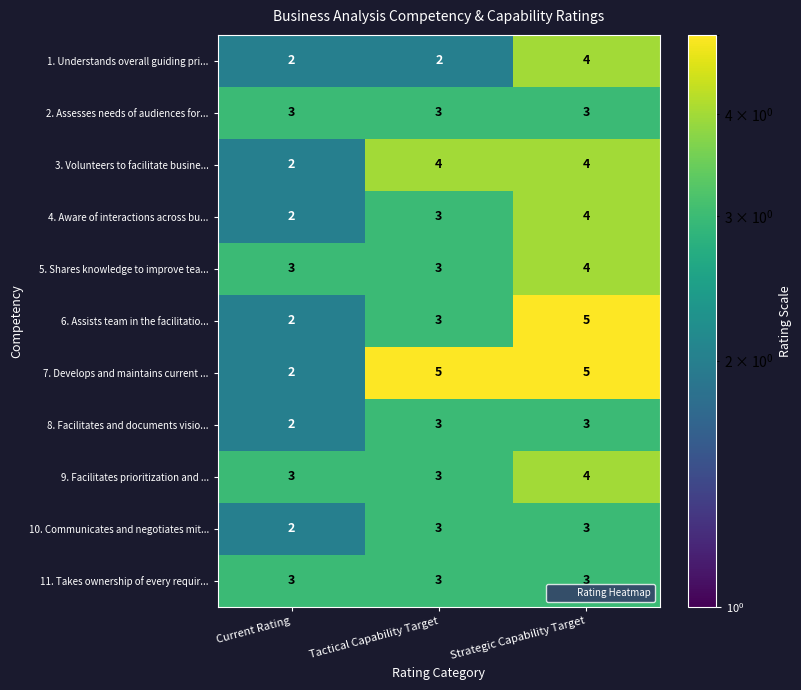

What is the difference between the maximum and minimum values in the 7. Develops and maintains current ... series?

3